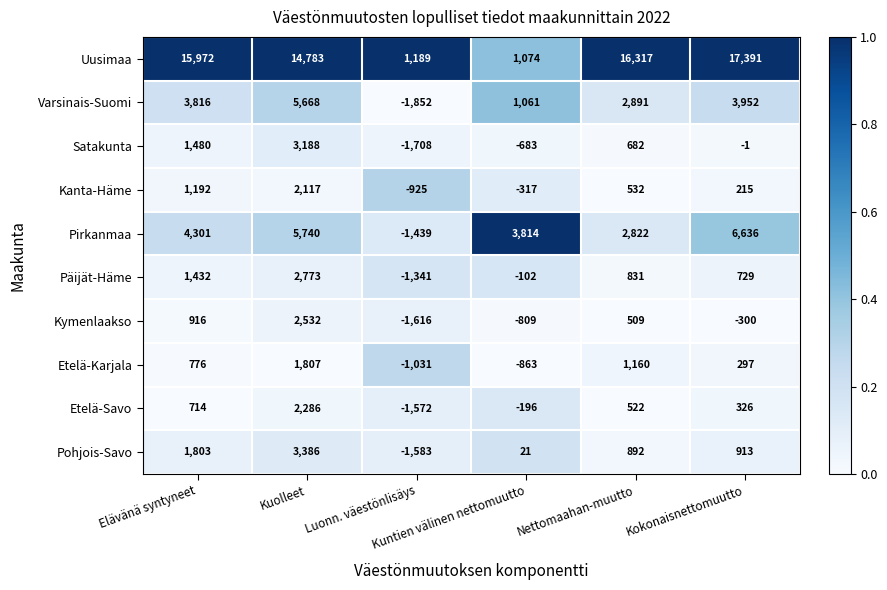

What is the minimum value shown in the chart?

-1852